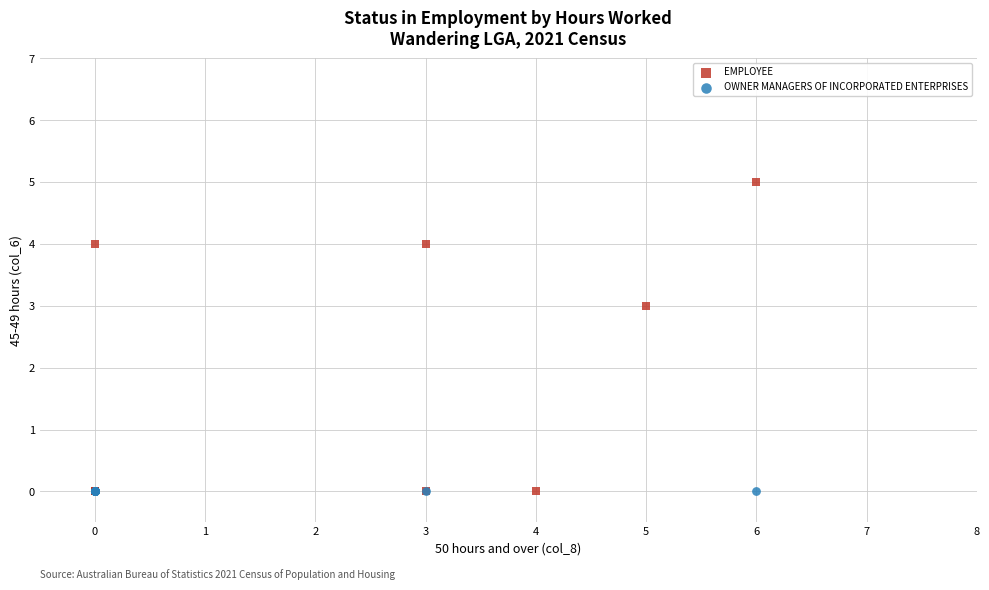

What are all the series names shown in the legend?

EMPLOYEE, OWNER MANAGERS OF INCORPORATED ENTERPRISES